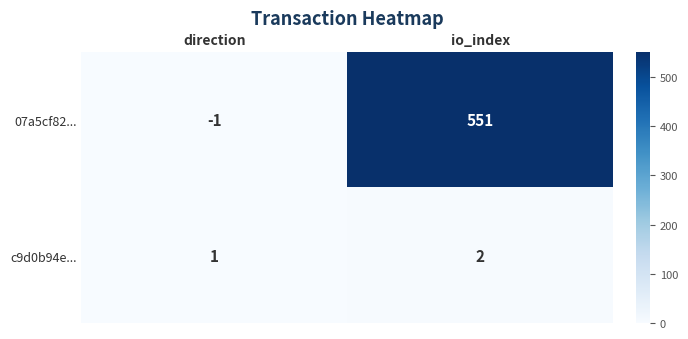

At which label does 07a5cf82... reach its minimum?

direction